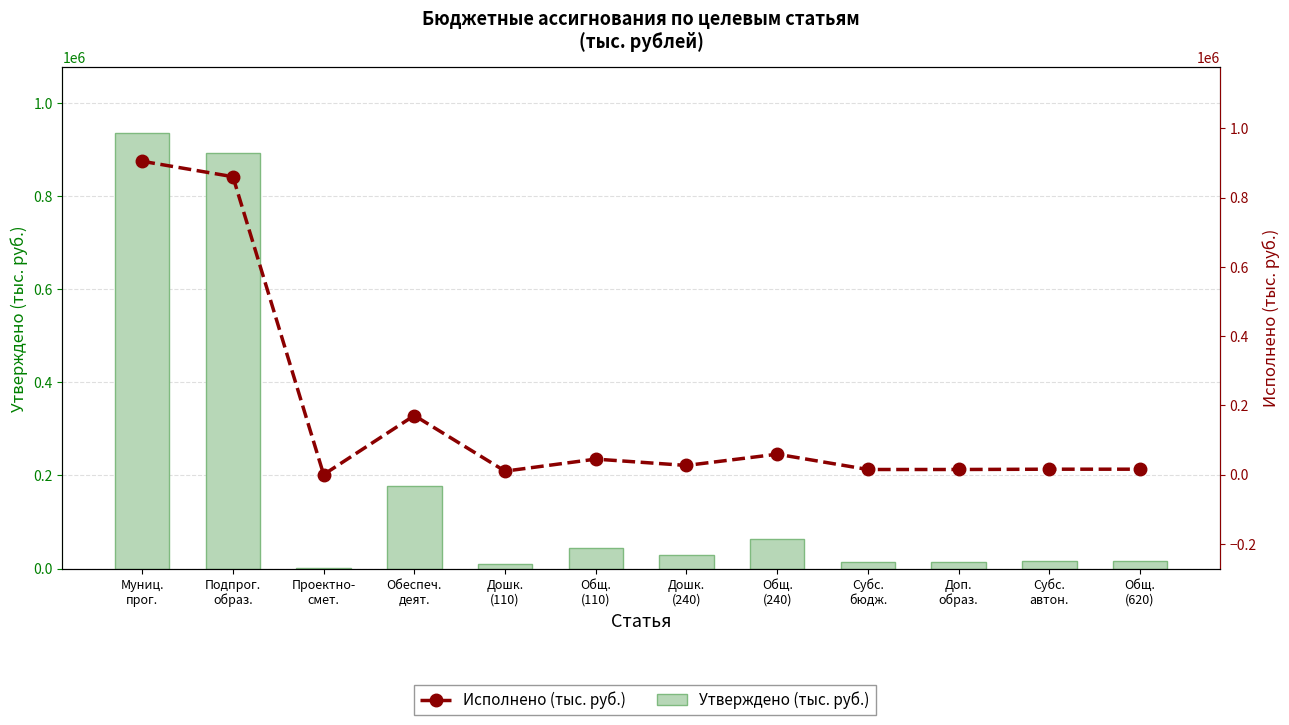

What position from the right is Дошк.
(110)?

8